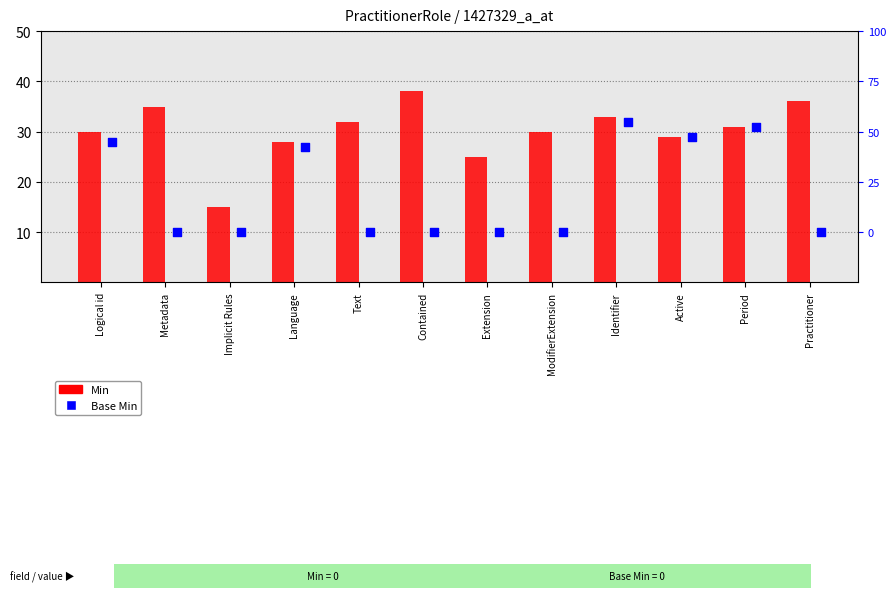

Which series contains the highest Y value?

Min